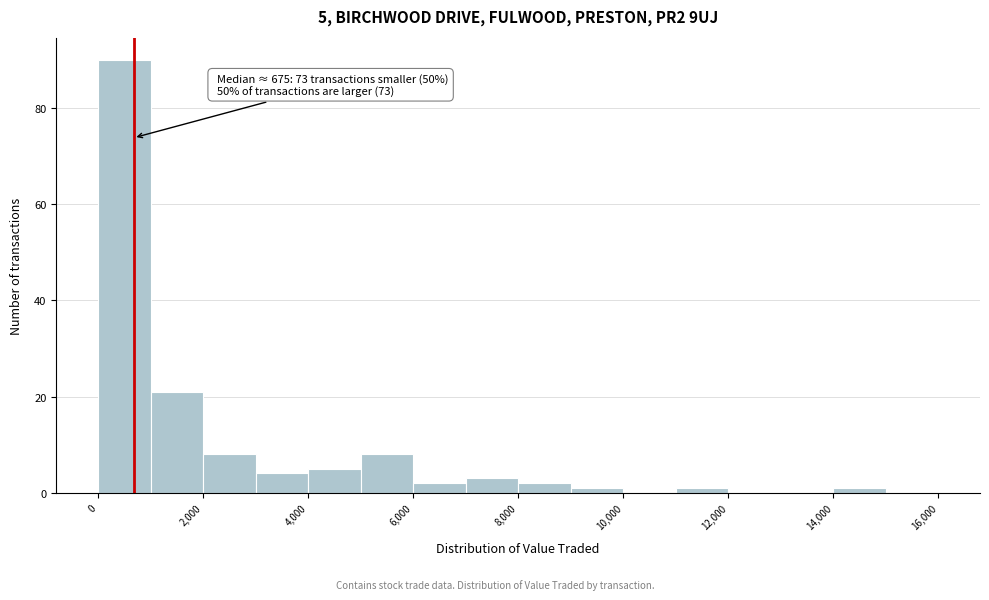

Which range on the x-axis has the tallest bar?

0 to 1000